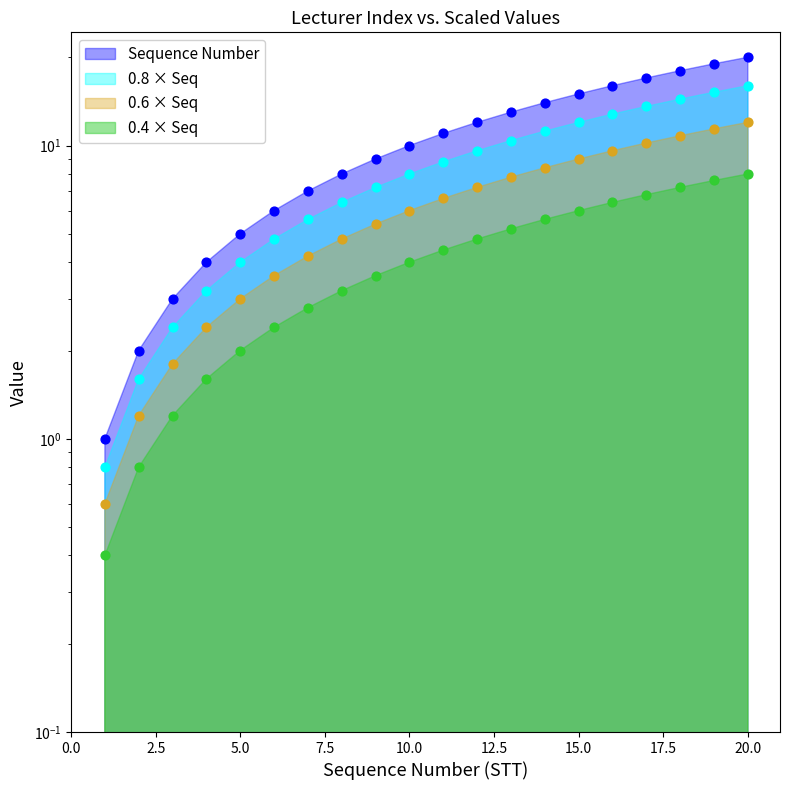

What is the change in value from 13 to 16?

+3